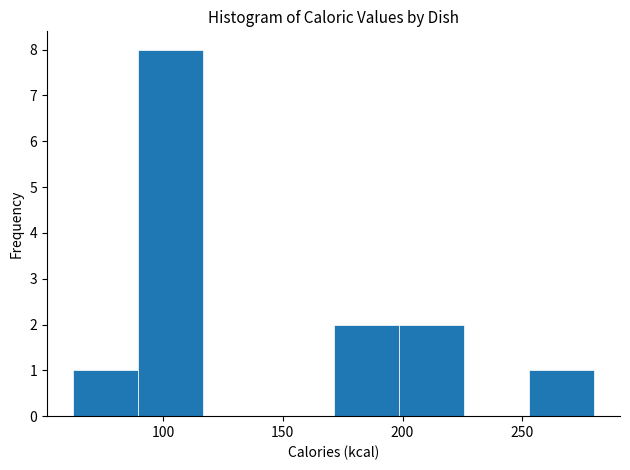

Reading left to right, transcribe this chart: for each bar, give the range it covers on the x-axis and its height. Neither the bar edges nor the heights are printed on the chart, so give them approximately, as read against the axes.

60 to 90: 1
90 to 115: 8
115 to 145: 0
145 to 170: 0
170 to 200: 2
200 to 225: 2
225 to 255: 0
255 to 280: 1